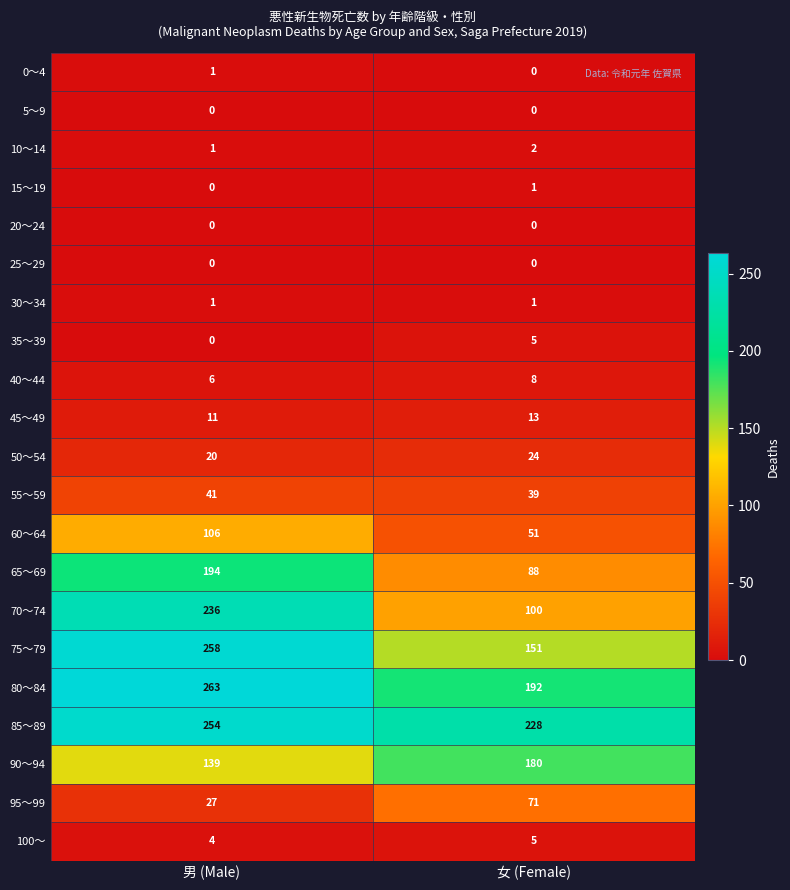

Which category has the lowest value in the 50～54 series?

男 (Male)